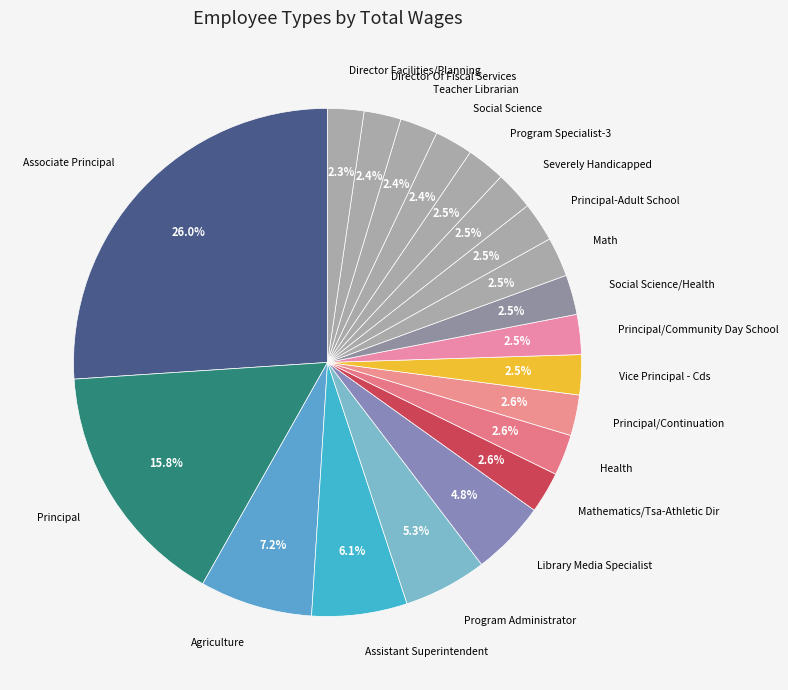

How many segments does this pie chart have?

20